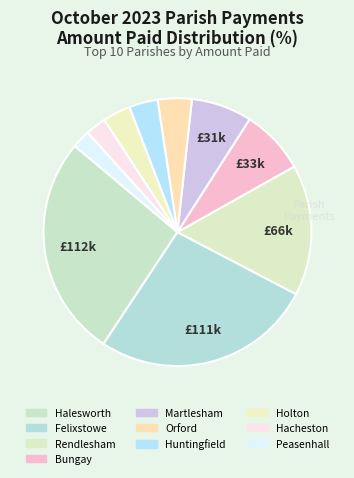

Count the number of slices in the pie.

10